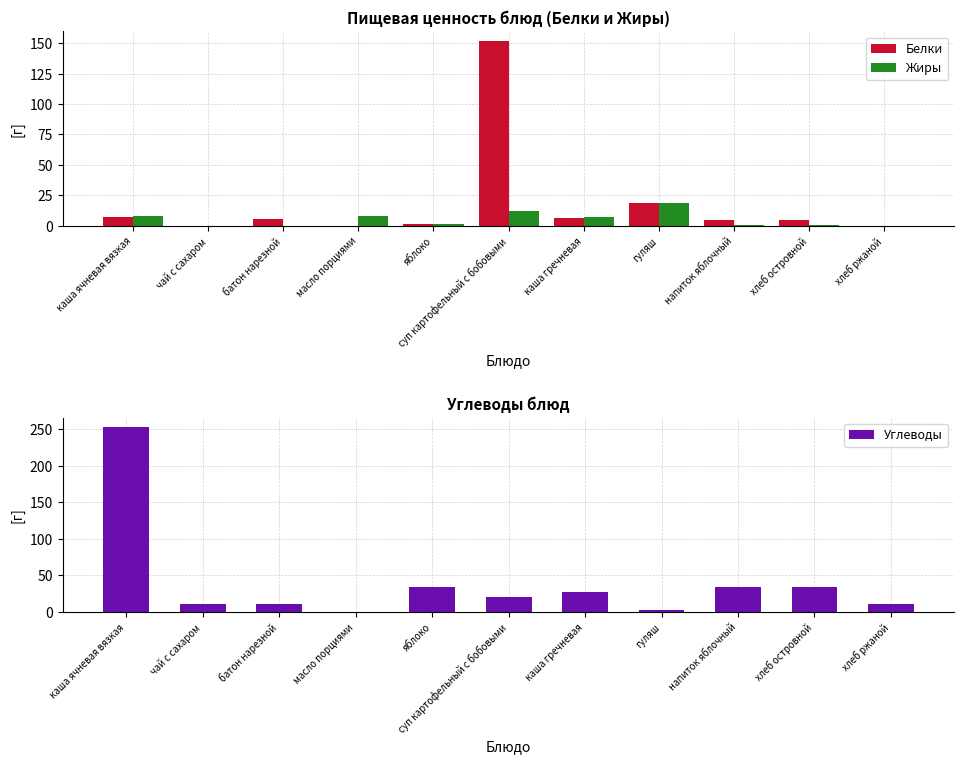

What is the label of the 1st bar from the right?

хлеб ржаной